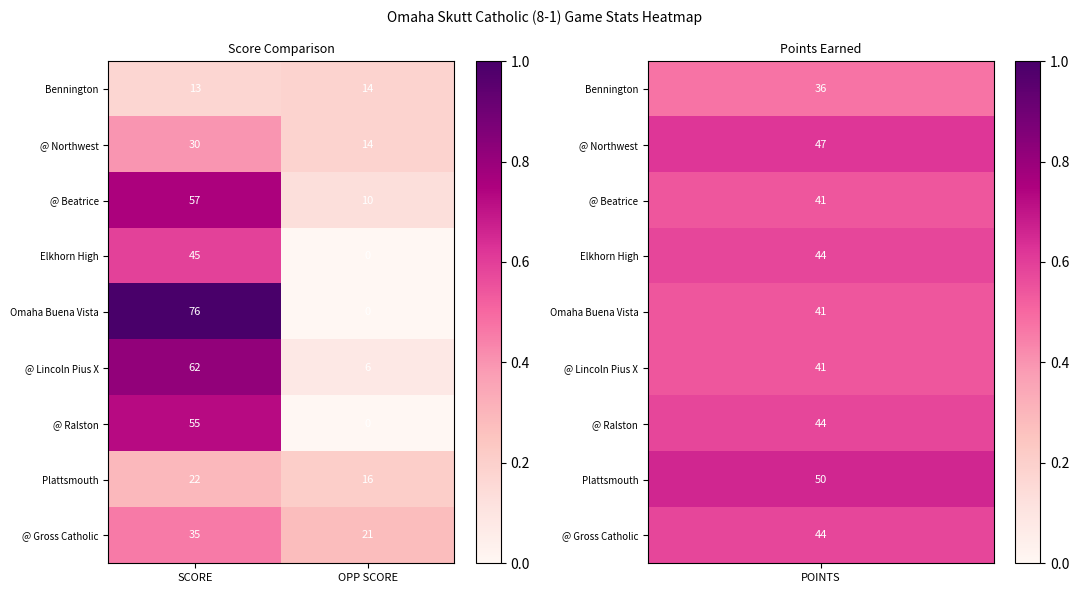

Is it true that Elkhorn High equals 12 at SCORE?

False